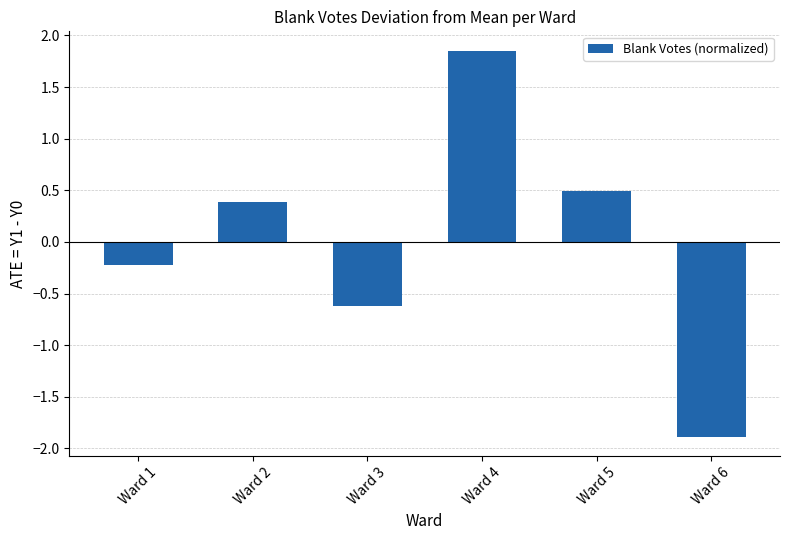

The value at Ward 3 is -0.6. True or false?

True